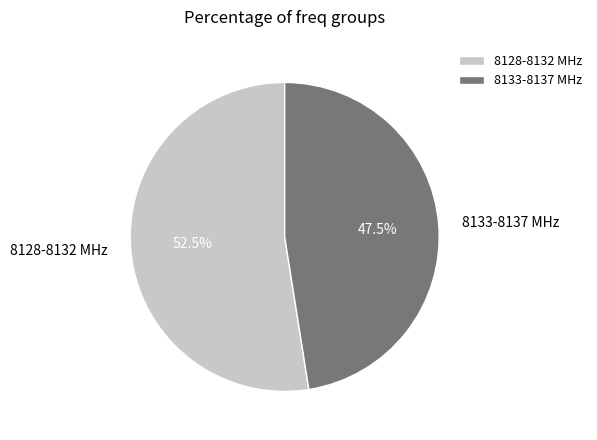

Which category has the smallest portion of the pie?

8133-8137 MHz